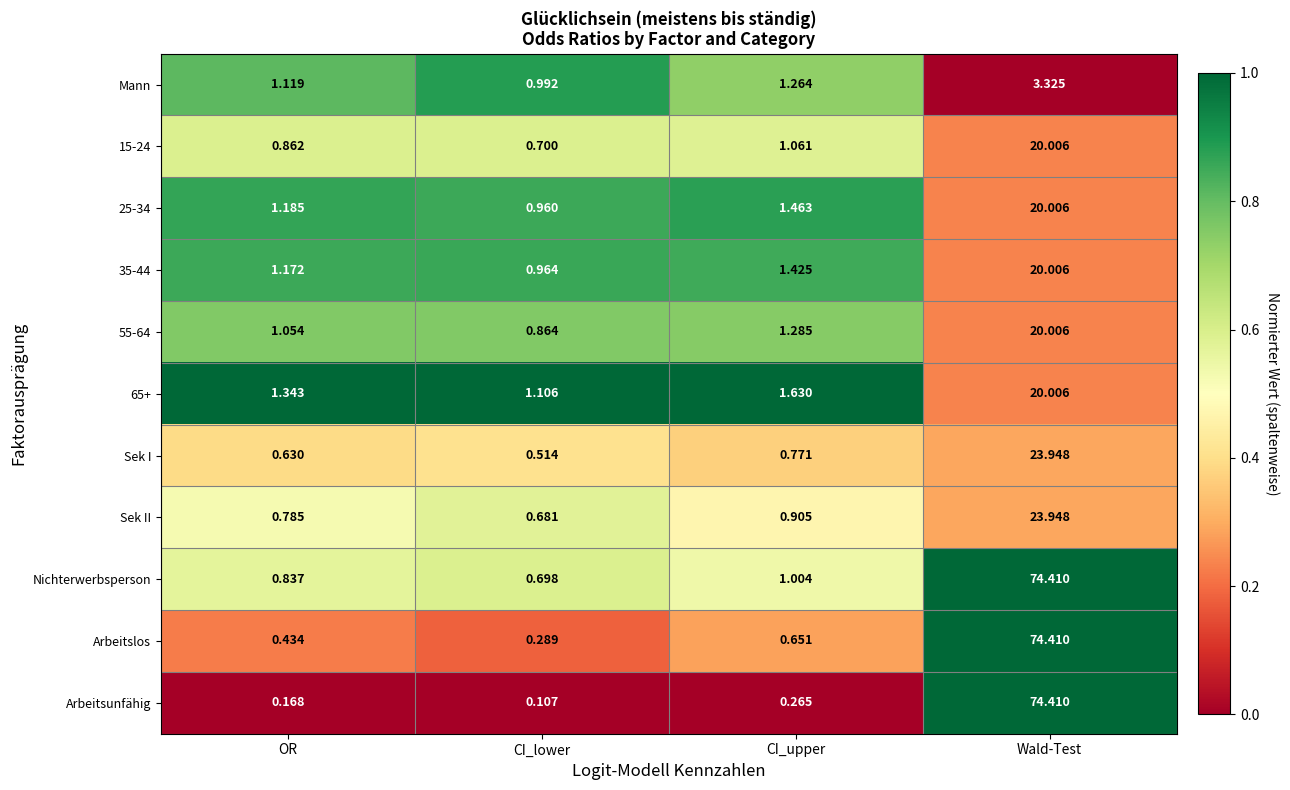

At which label does 35-44 first exceed 1?

OR